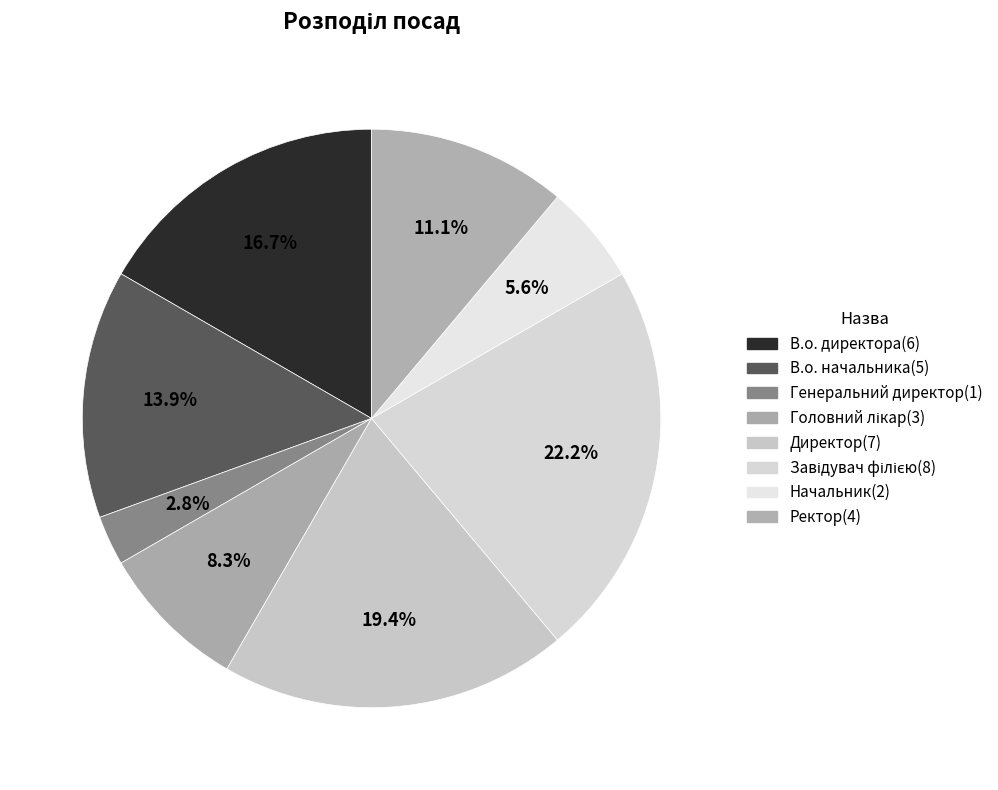

How many slices are in this pie chart?

8